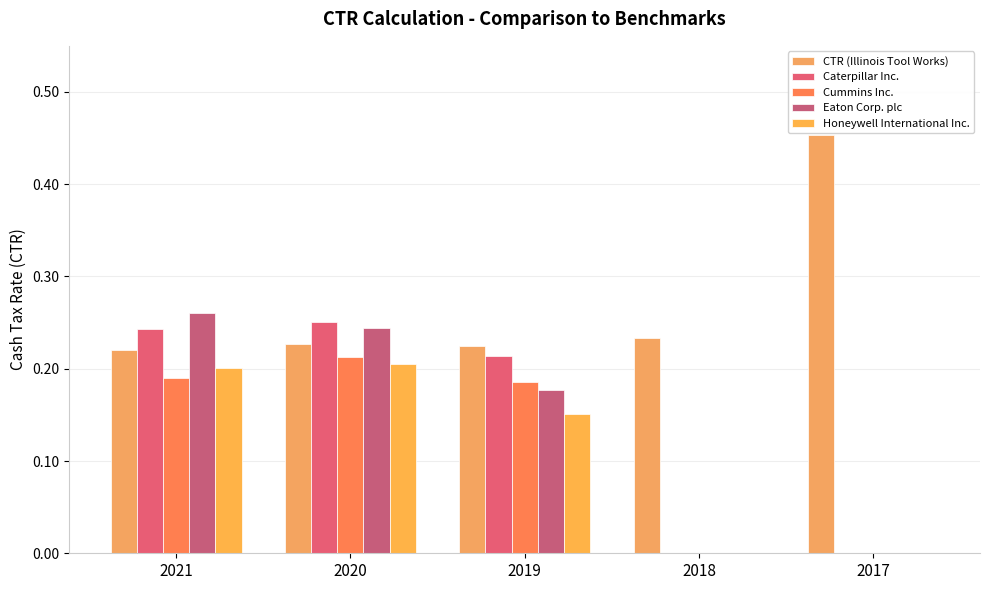

What is the difference between the maximum and minimum values in the Caterpillar Inc. series?

0.3